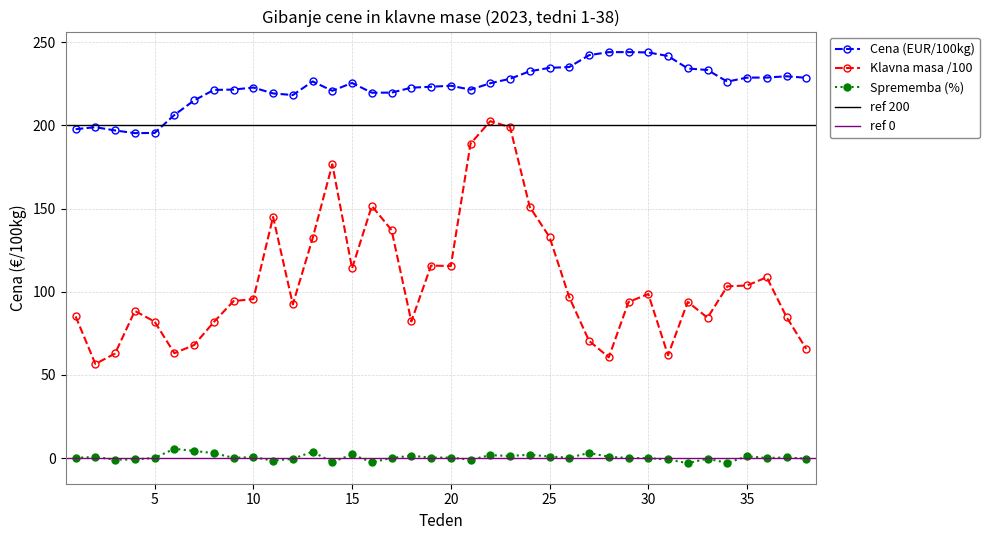

What value does the Klavna masa (kg) /100 series have at 28?

60.5